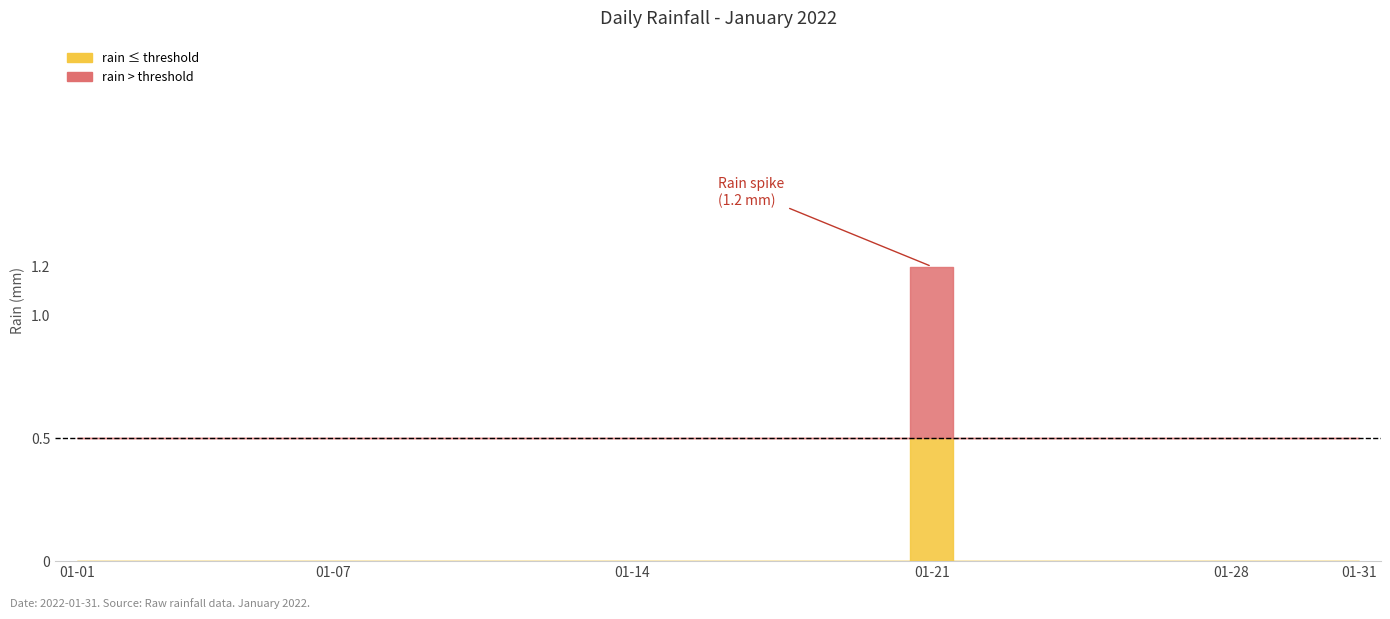

List the labels in order of value, largest first.

2022-01-21, 2022-01-01, 2022-01-02, 2022-01-03, 2022-01-04, 2022-01-05, 2022-01-06, 2022-01-07, 2022-01-08, 2022-01-09, 2022-01-10, 2022-01-11, 2022-01-12, 2022-01-13, 2022-01-14, 2022-01-15, 2022-01-16, 2022-01-17, 2022-01-18, 2022-01-19, 2022-01-20, 2022-01-22, 2022-01-23, 2022-01-24, 2022-01-25, 2022-01-26, 2022-01-27, 2022-01-28, 2022-01-29, 2022-01-30, 2022-01-31